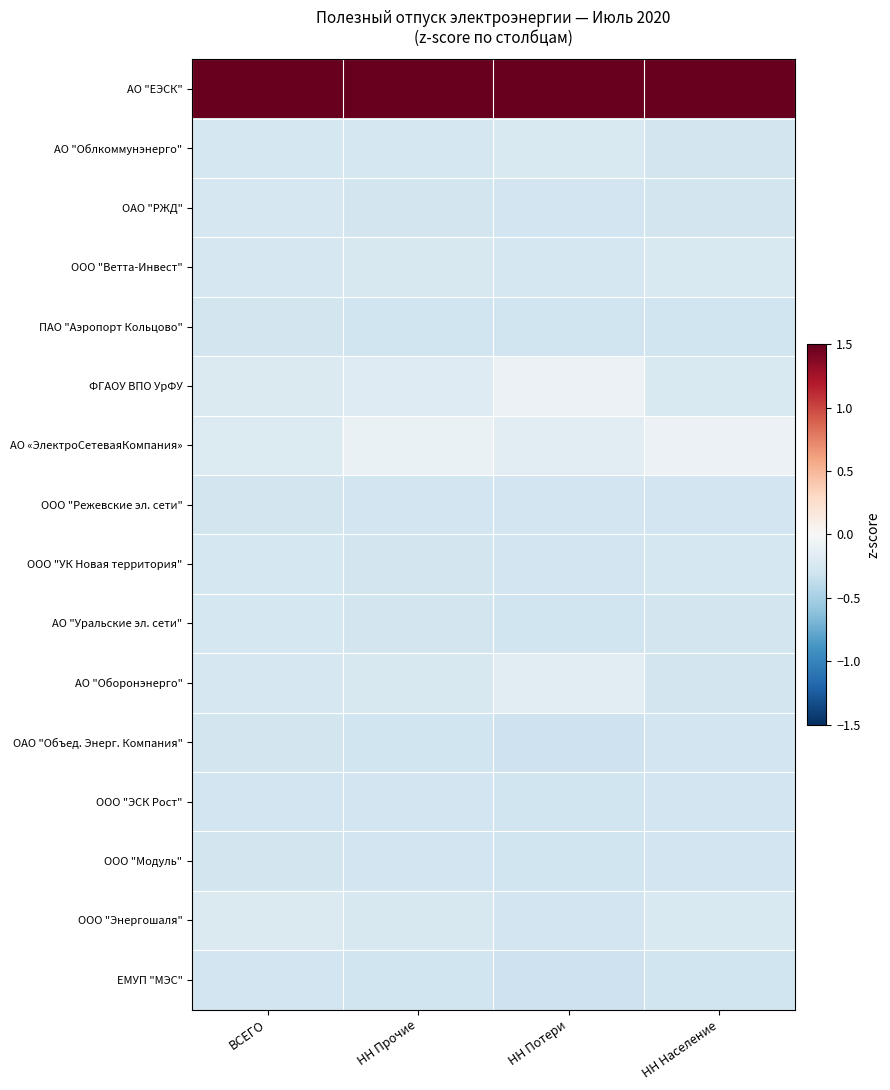

What is the difference between the highest and lowest values at НН Прочие?

4.2